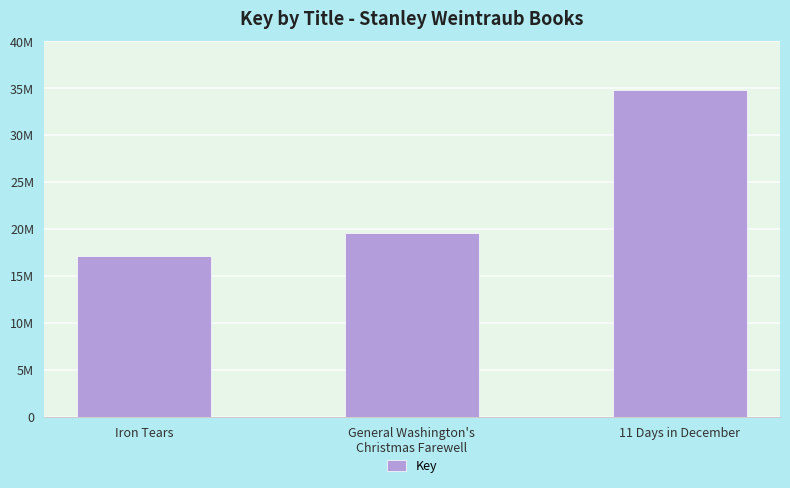

Approximately how many times larger is the value at General Washington's
Christmas Farewell compared to 11 Days in December?

0.6